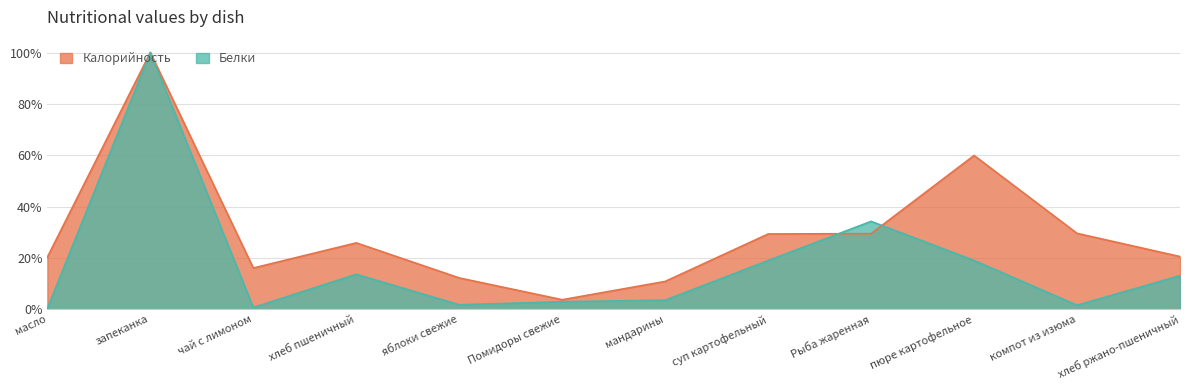

What is the difference between the Белки values at хлеб пшеничный and Рыба жаренная?

0.2